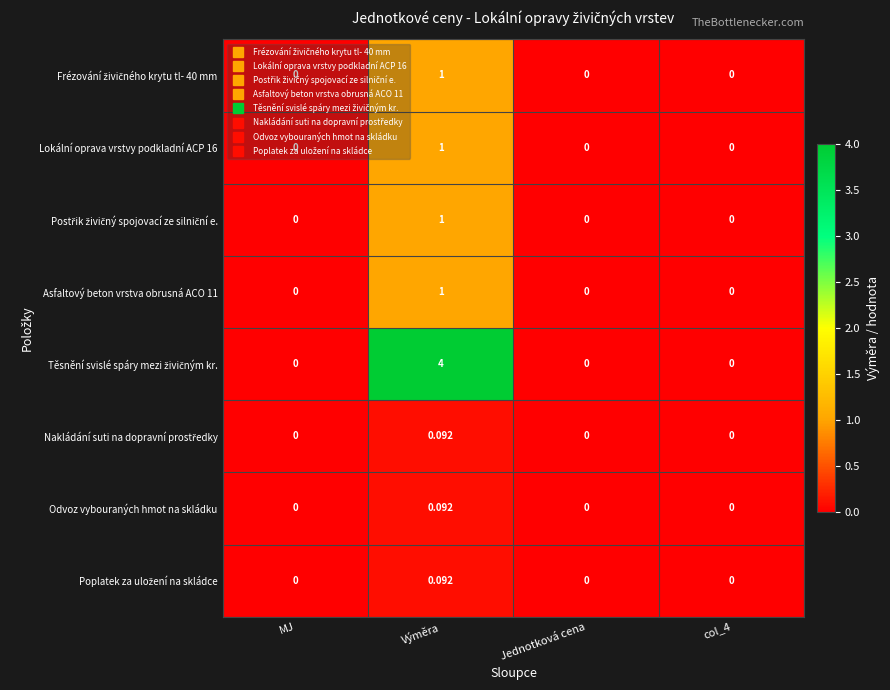

How many data points does each series have?

4